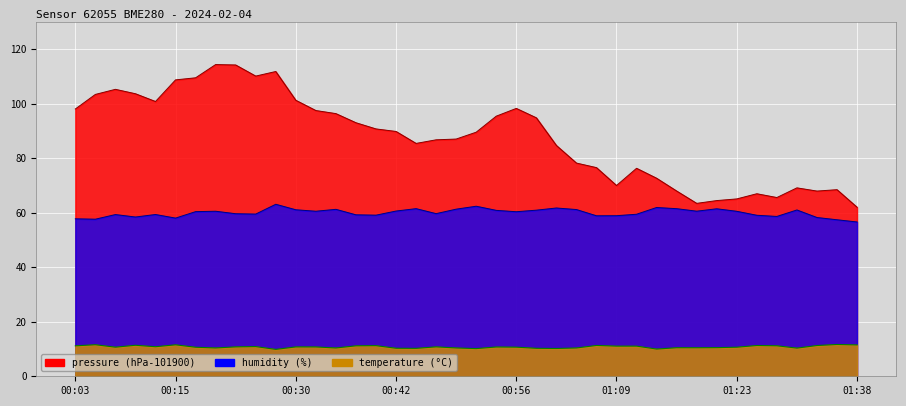

True or false: pressure and temperature cross at least once.

False